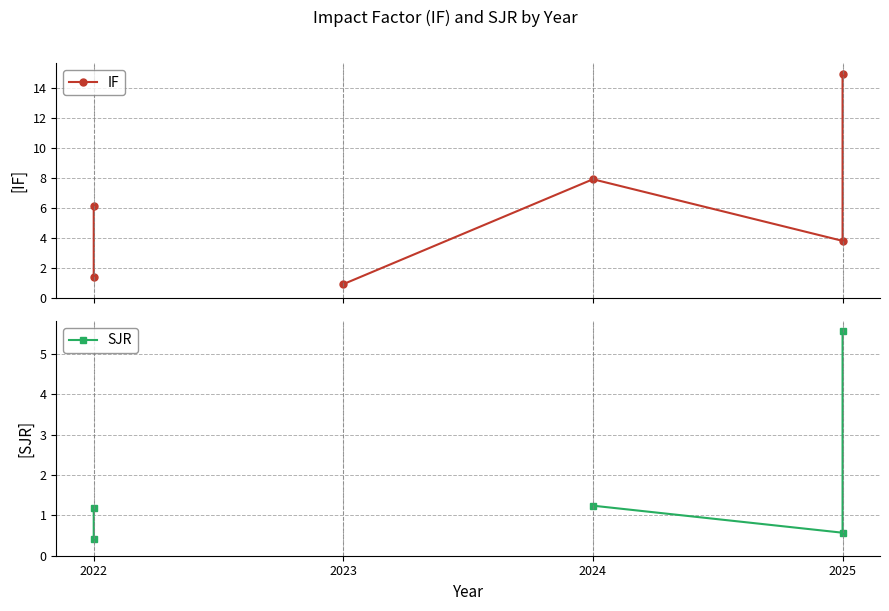

What are all the series names shown in the legend?

IF, SJR